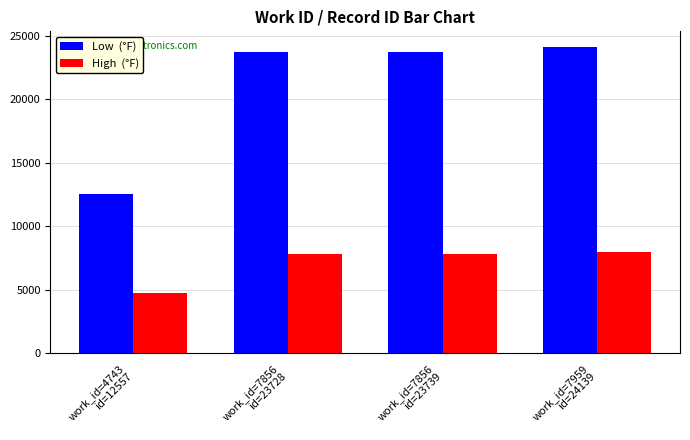

What is the minimum value shown in the chart?

4743